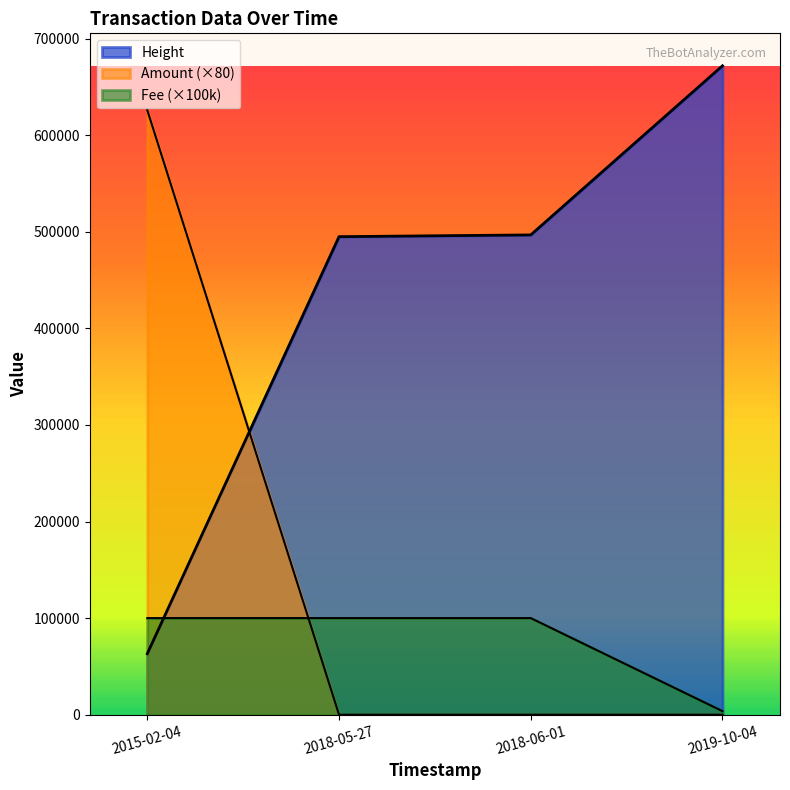

What are all the series names shown in the legend?

Height, Amount, Fee